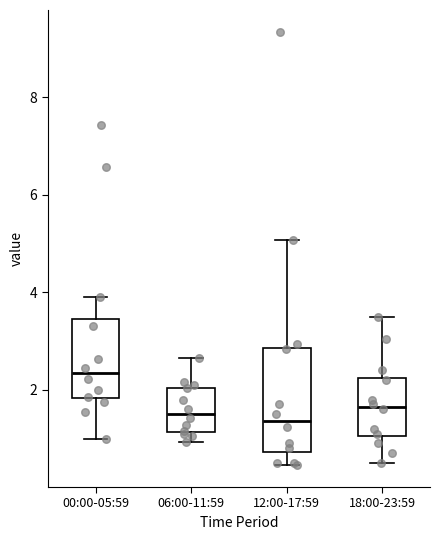

Comparing the boxes themselves (not the whiskers), which one is the tallest?

12:00-17:59